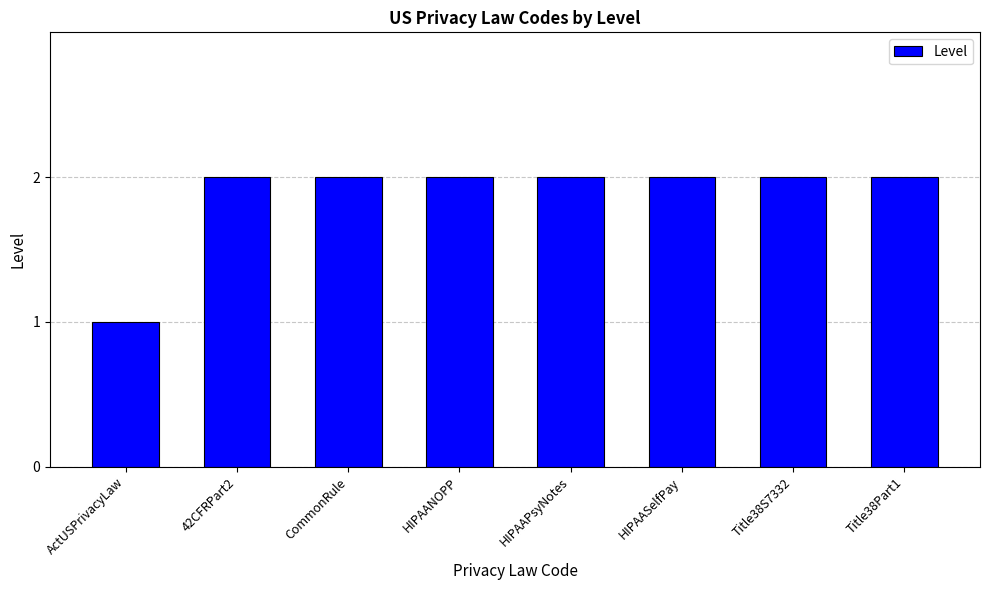

What is the label of the 6th bar from the left?

HIPAASelfPay